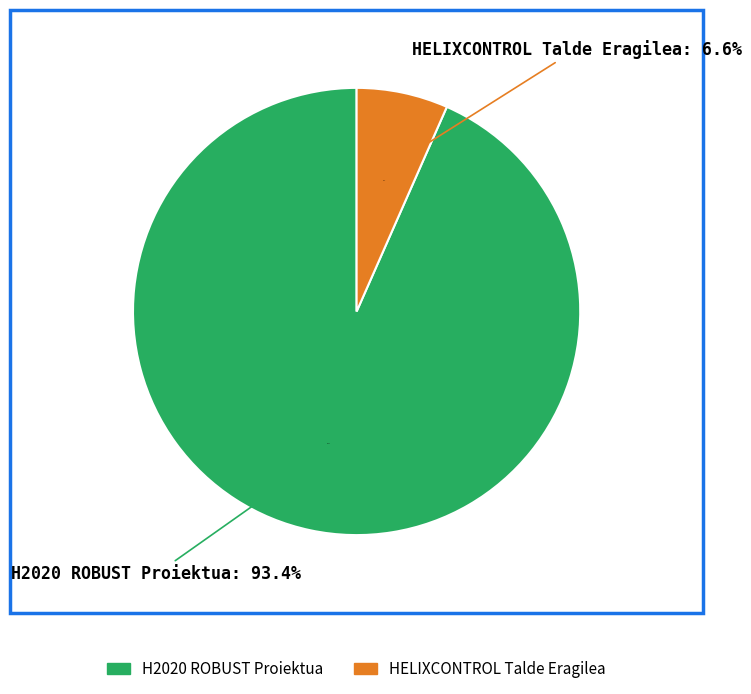

Is there any slice that represents more than half of the pie?

Yes